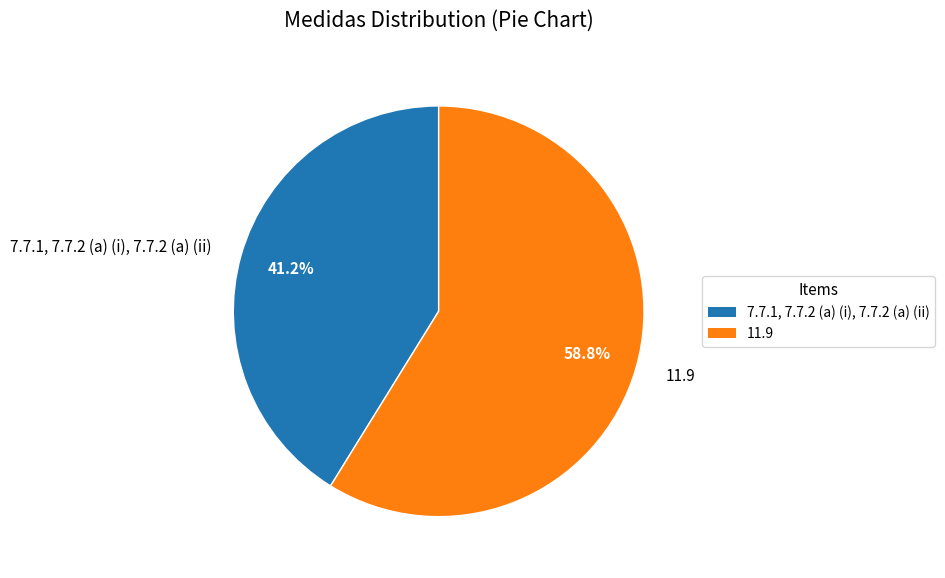

Is 11.9 the majority of the pie?

Yes